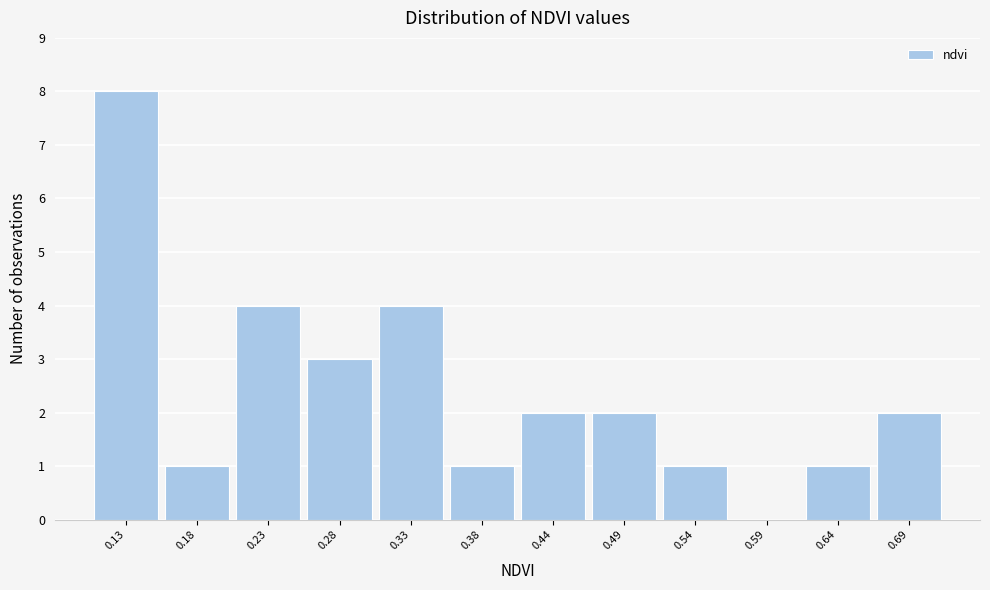

Over which range of the x-axis is the bar tallest?

0.10 to 0.15